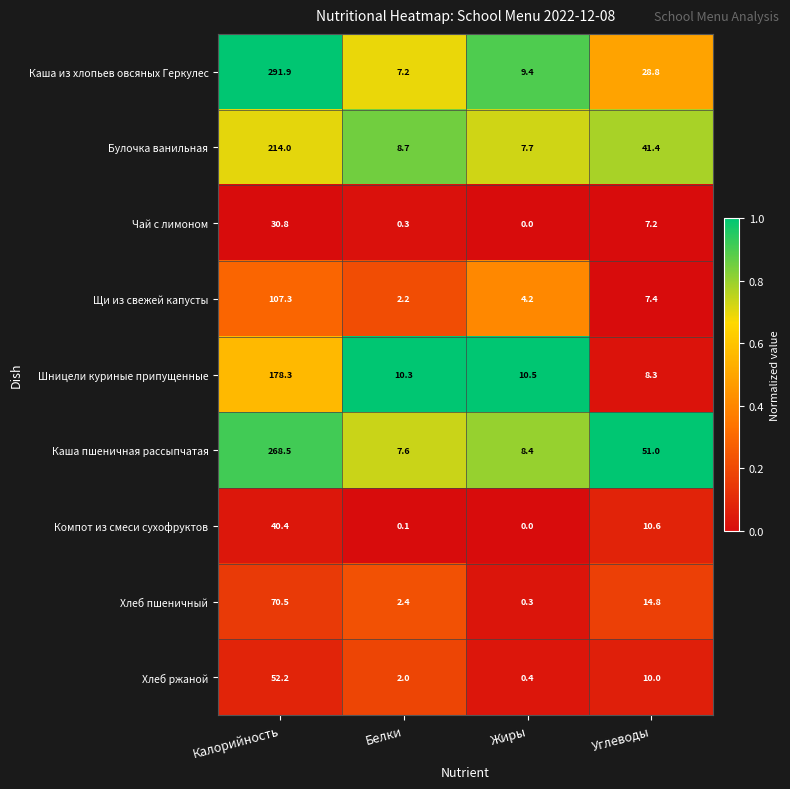

At which category is the sum across all series the highest?

Калорийность